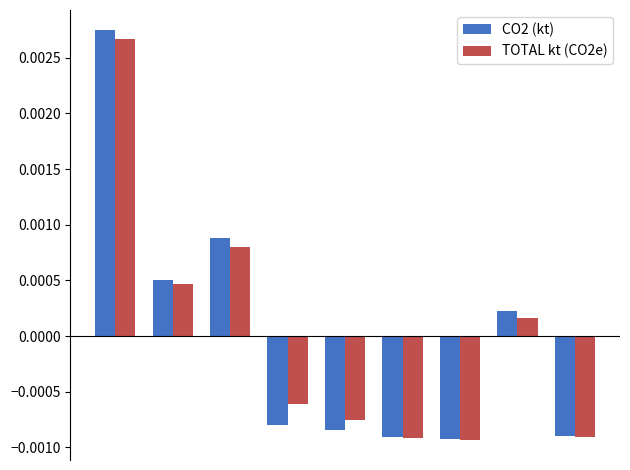

Which series has the largest range (max minus min)?

CO2 (kt)